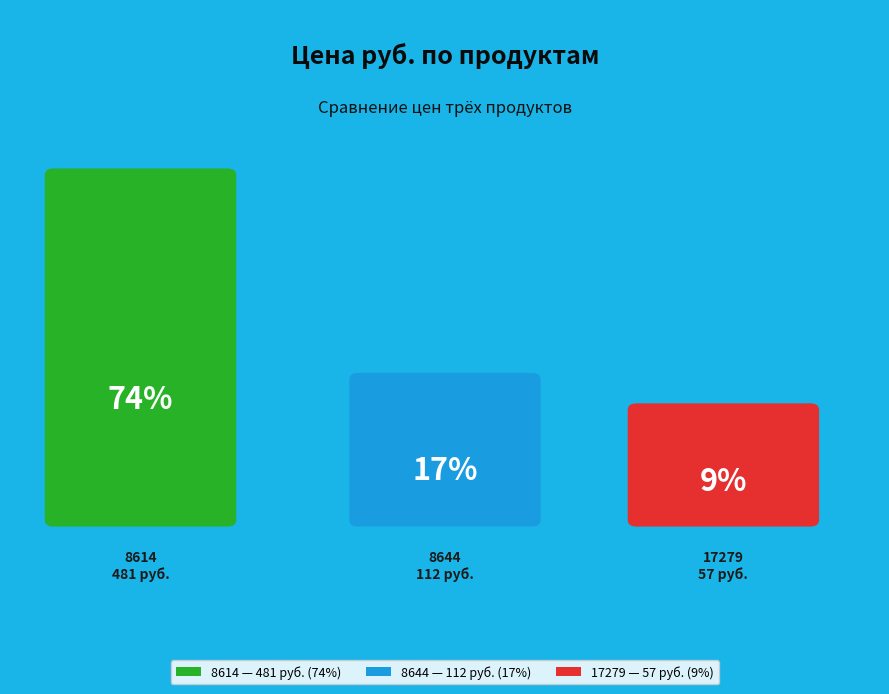

How many segments does this pie chart have?

3